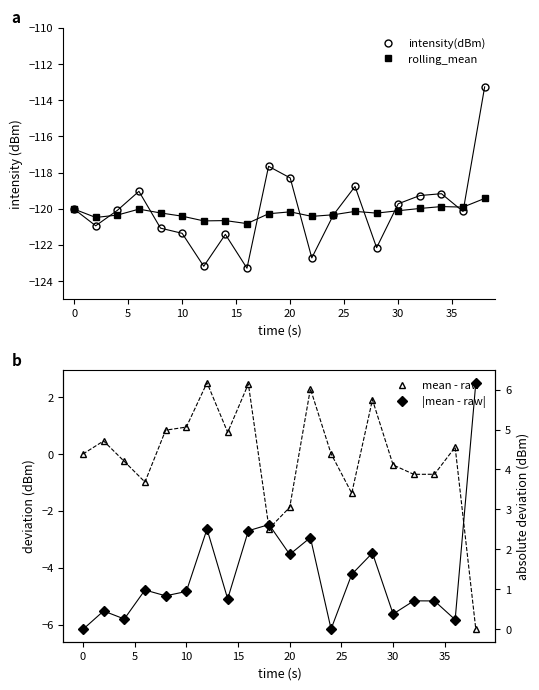

What is the sum of all intensity(dBm) values?

-2401.9